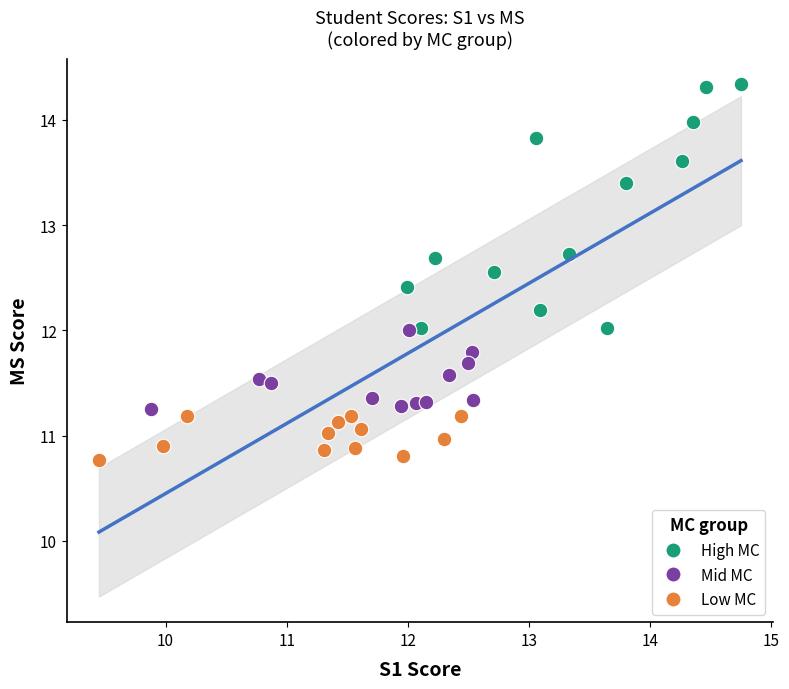

Which series contains the highest Y value?

High MC